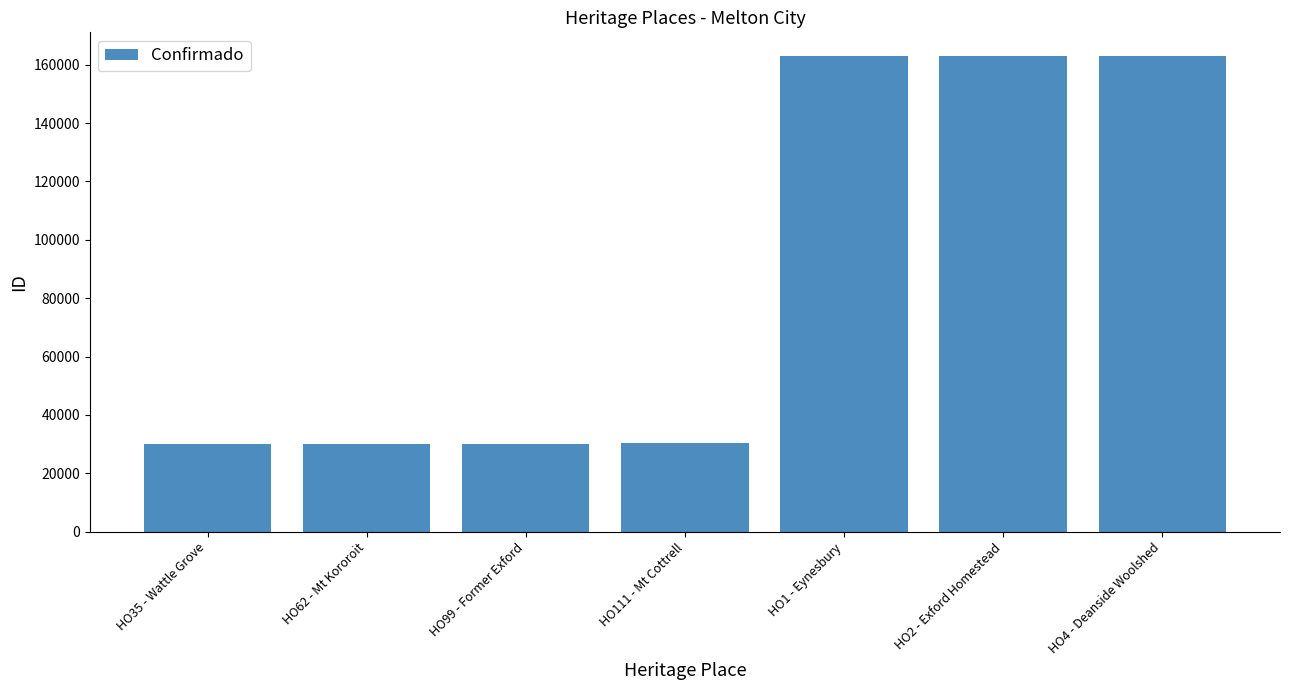

What is the ratio of the value at HO62 - Mt Kororoit to the value at HO1 - Eynesbury?

0.2